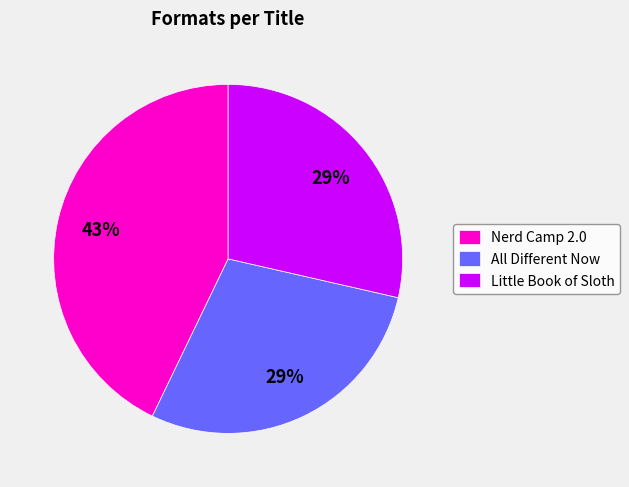

How many segments does this pie chart have?

3